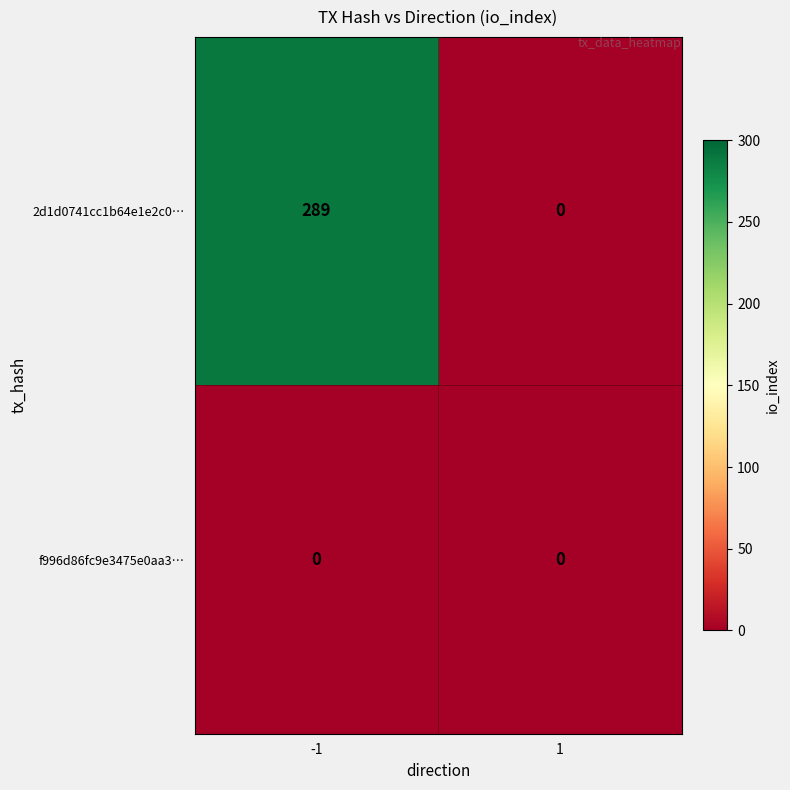

At -1, list the series in order from smallest to largest.

f996d86fc9e3475e0aa3…, 2d1d0741cc1b64e1e2c0…